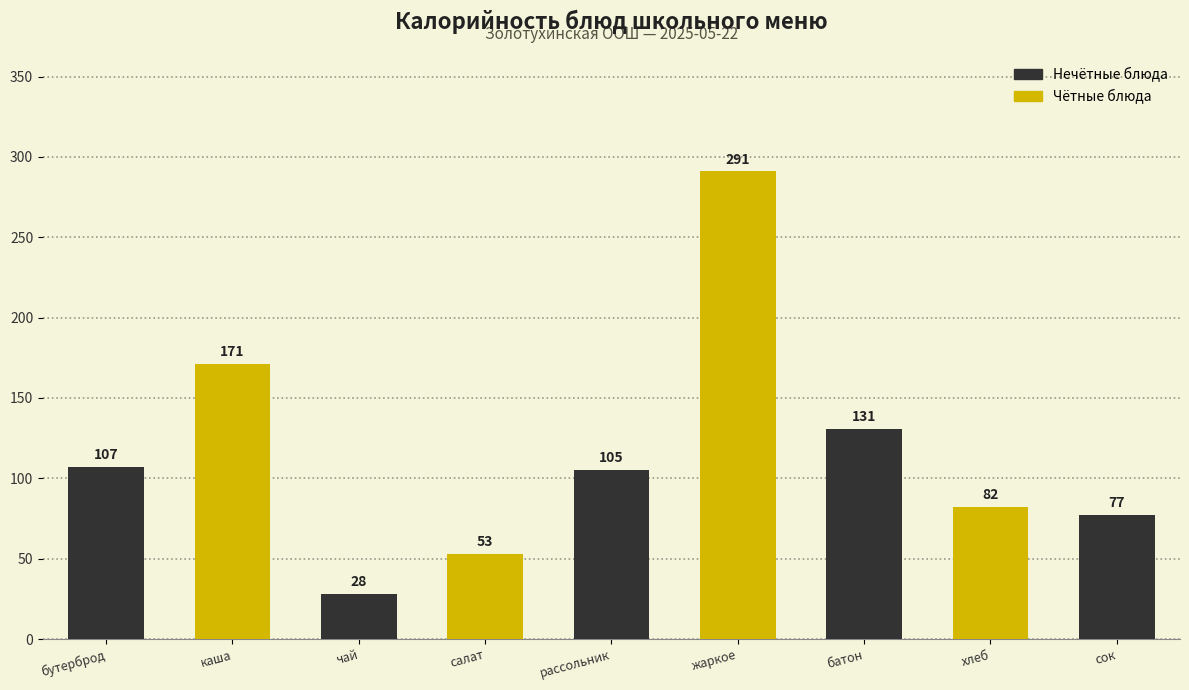

Reading left to right, what are all the values shown in this chart?

бутерброд=107	каша=171	чай=28	салат=53	рассольник=105	жаркое=291	батон=131	хлеб=82	сок=77